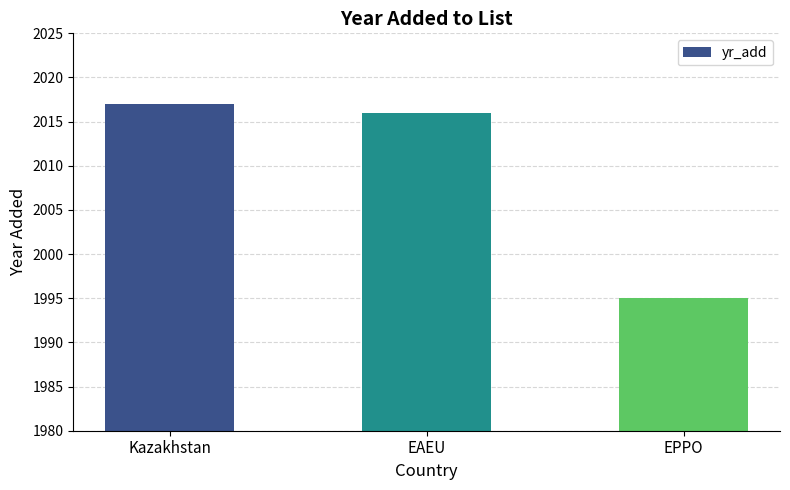

Is it true that the value at Kazakhstan is 1299?

False